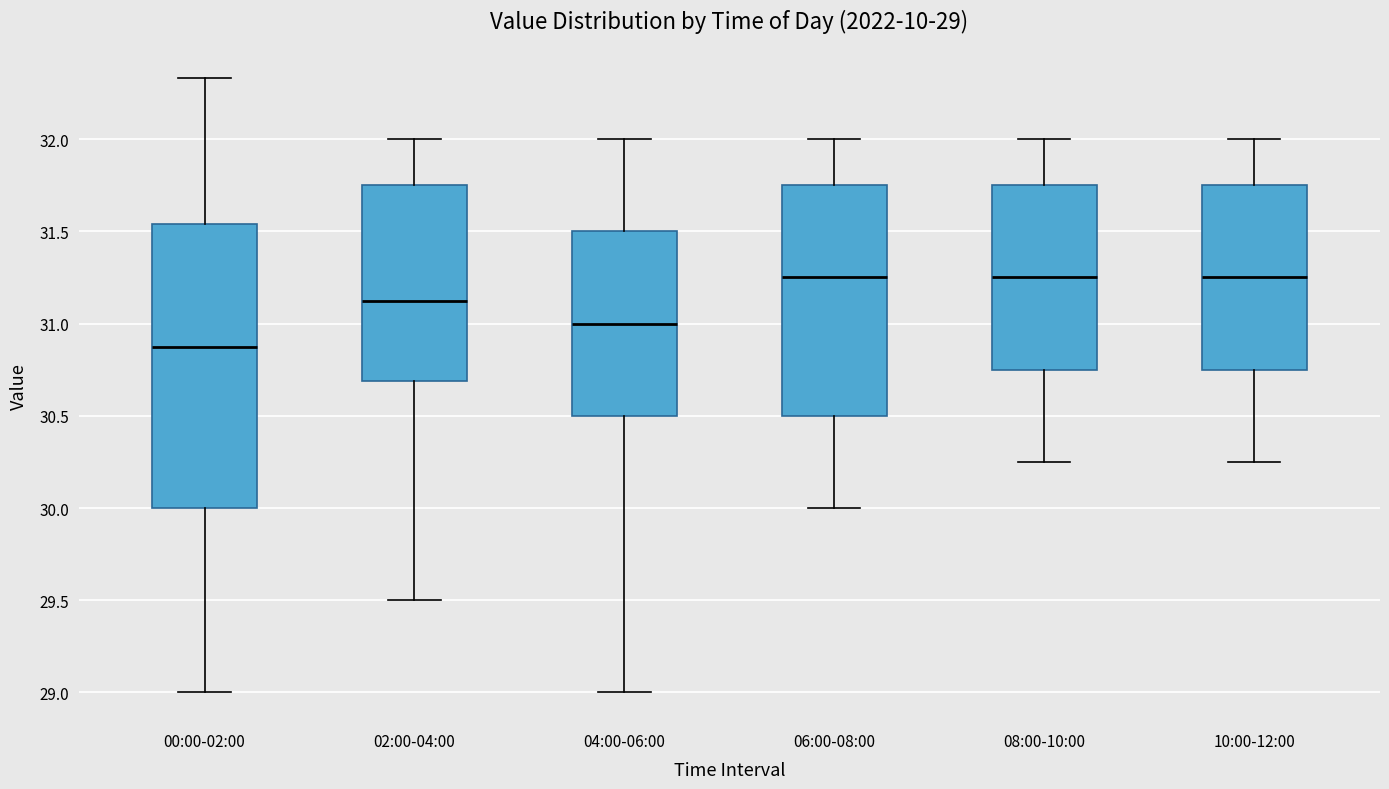

Which box is the tallest, from its lower edge to its upper edge?

00:00-02:00